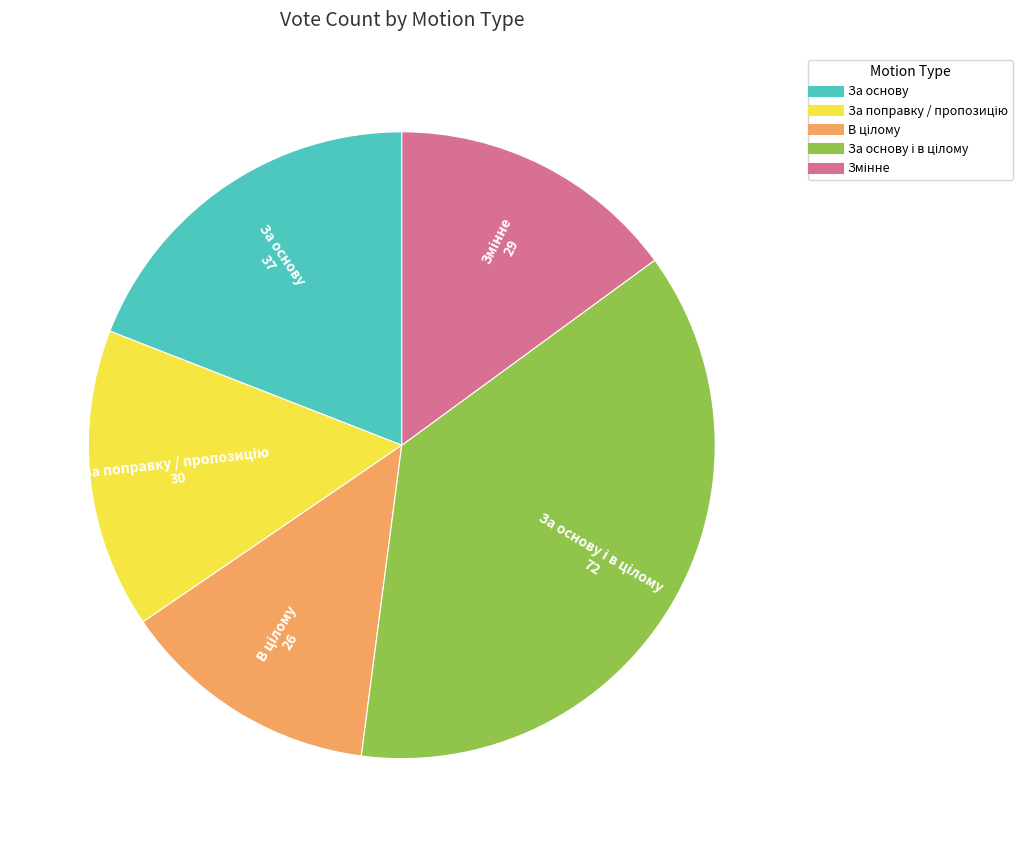

Does any single category account for the majority?

No